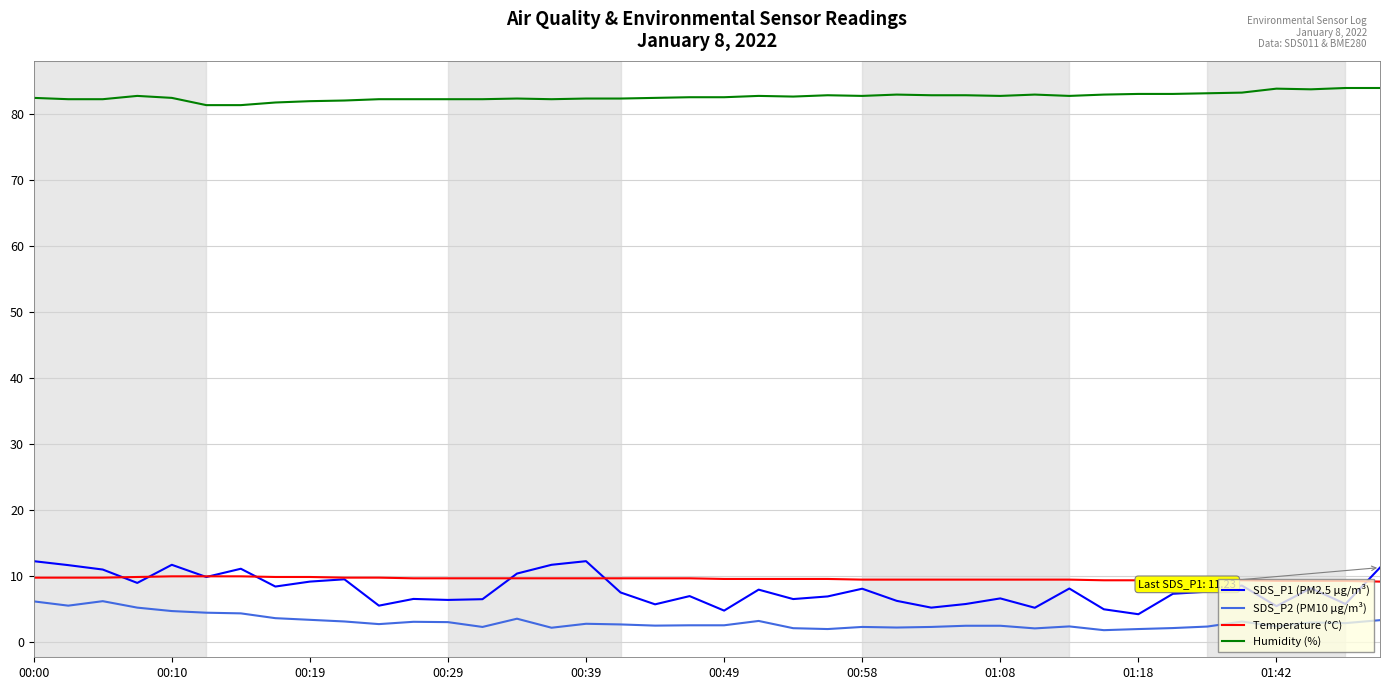

Which series has the largest range (max minus min)?

SDS_P1 (PM2.5 µg/m³)